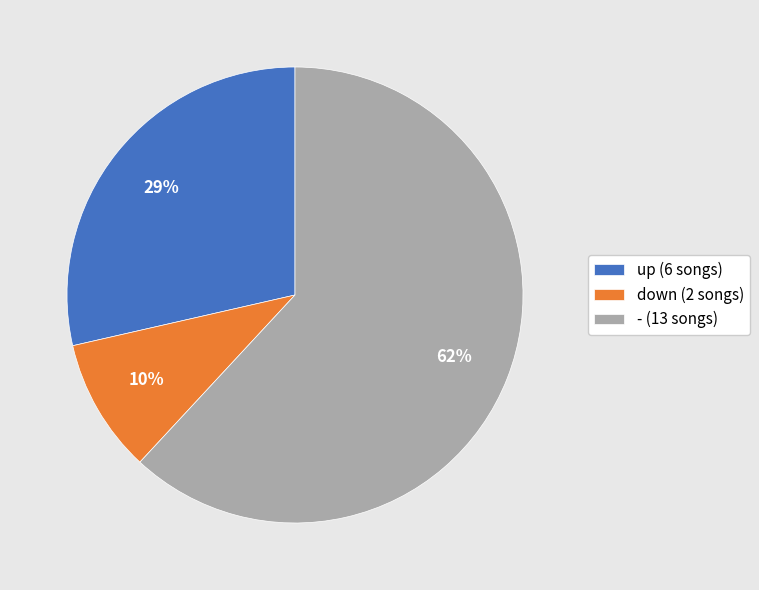

Which has a higher value, - or up?

-